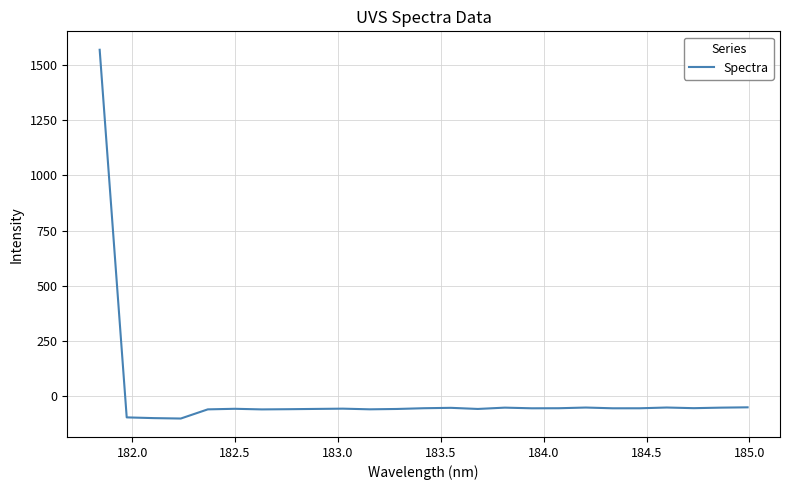

What is the greatest value displayed?

1568.7